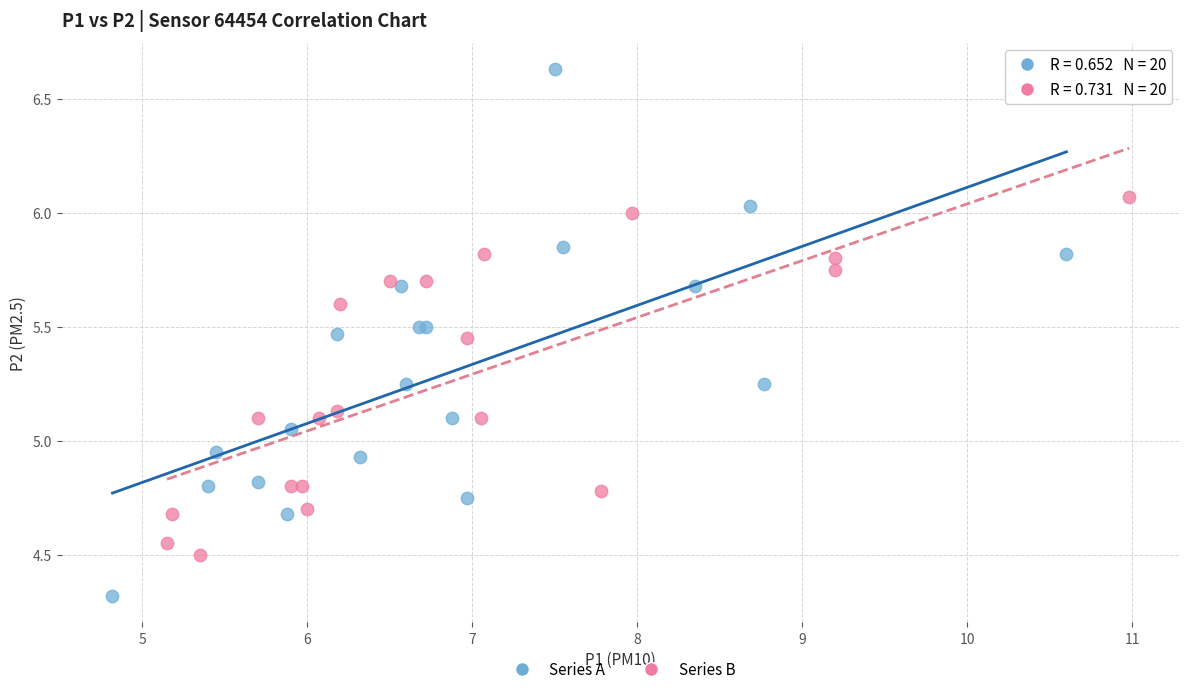

What are all the series names shown in the legend?

Series A, Series B